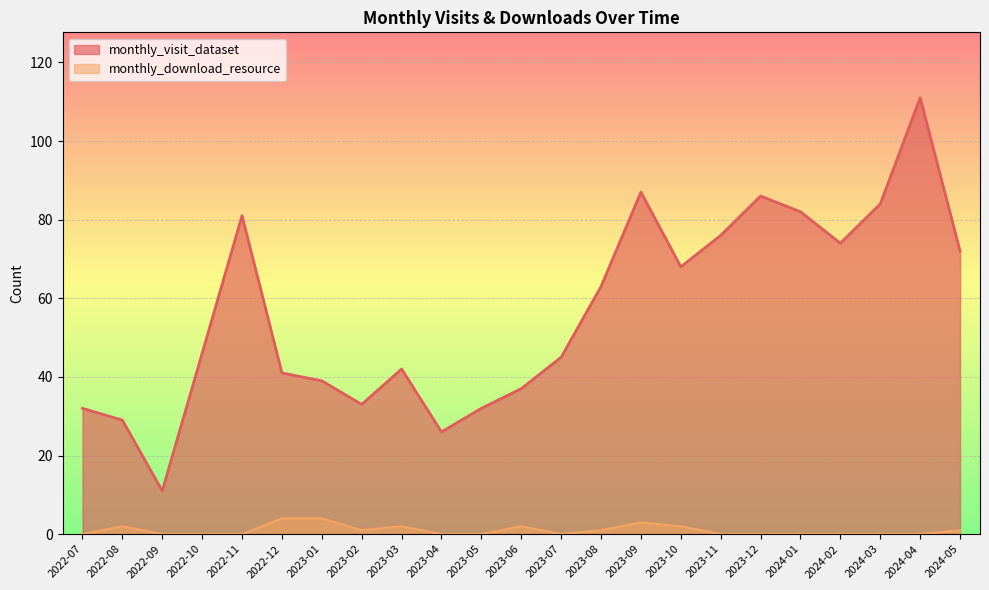

How many lines are shown in the chart?

2